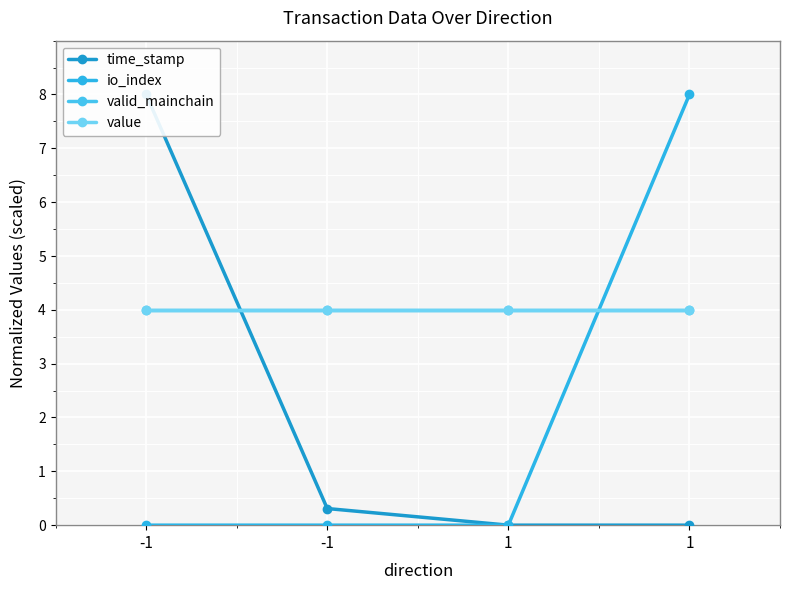

List the labels in order of time_stamp value, largest first.

-1, -1, 1, 1